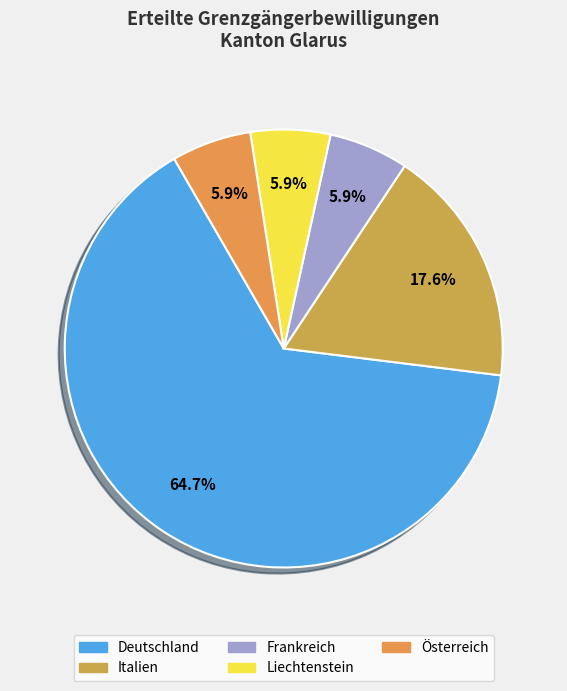

How much of the chart is everything except Deutschland?

35.3%